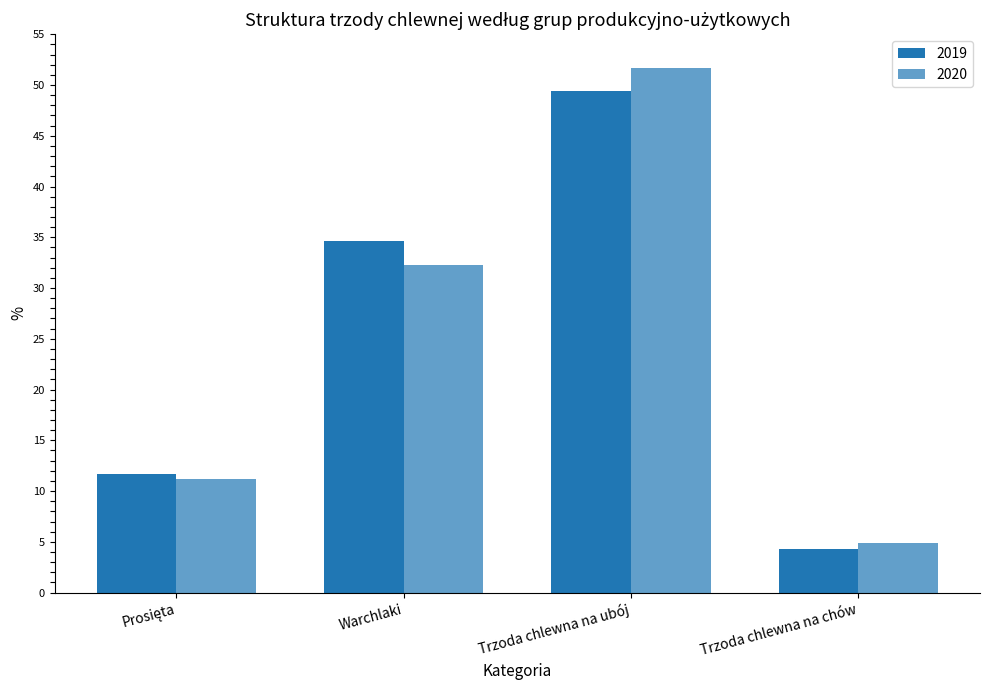

Read the 2019 value at Prosięta.

11.7